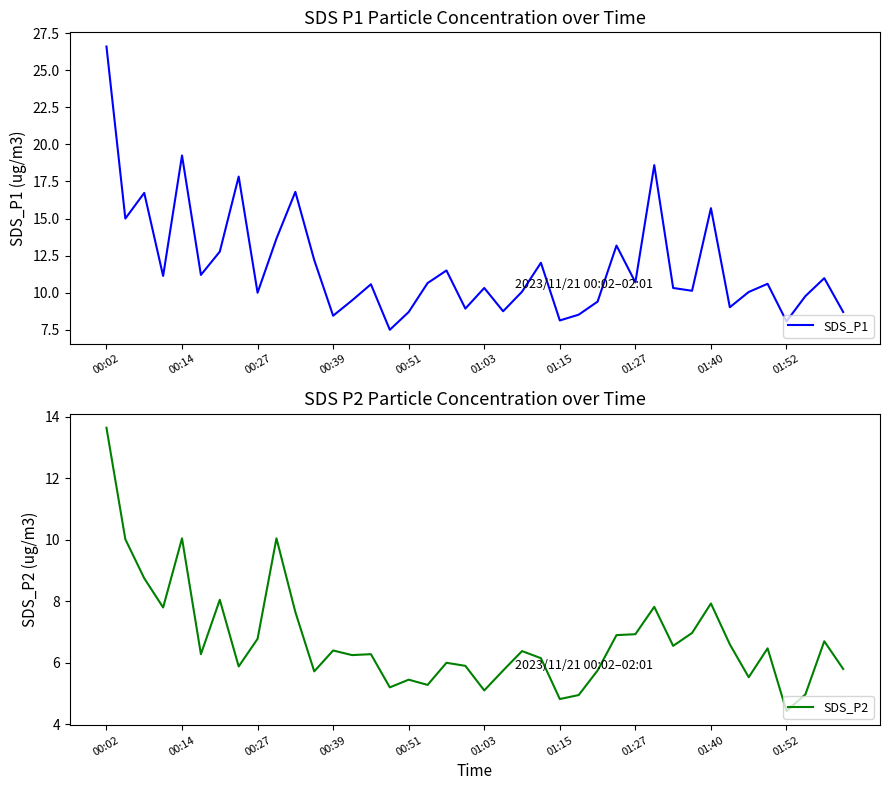

How many interior local valleys does the SDS_P2 series have?

12